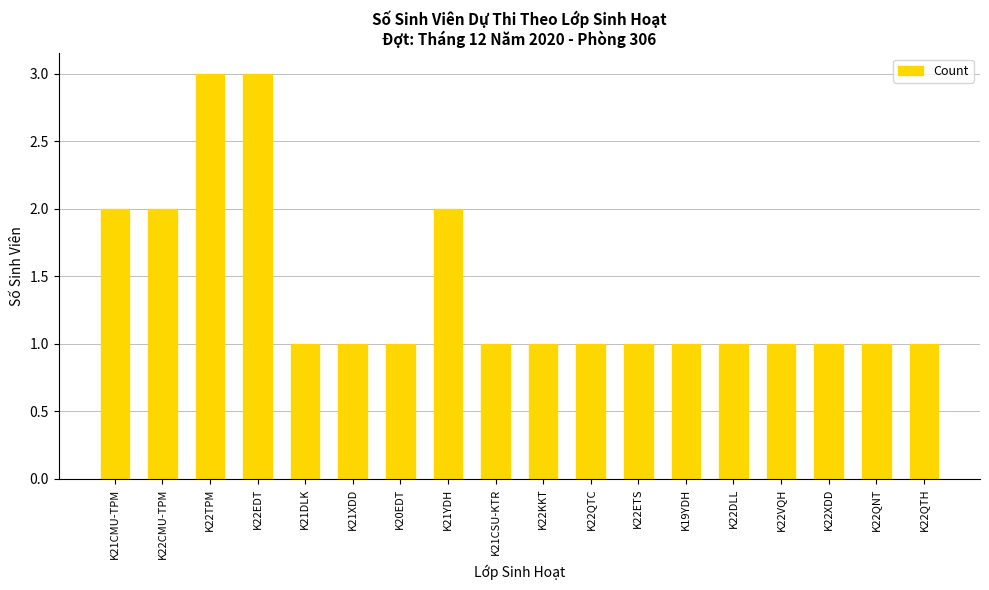

What is the difference between the maximum and minimum values?

2